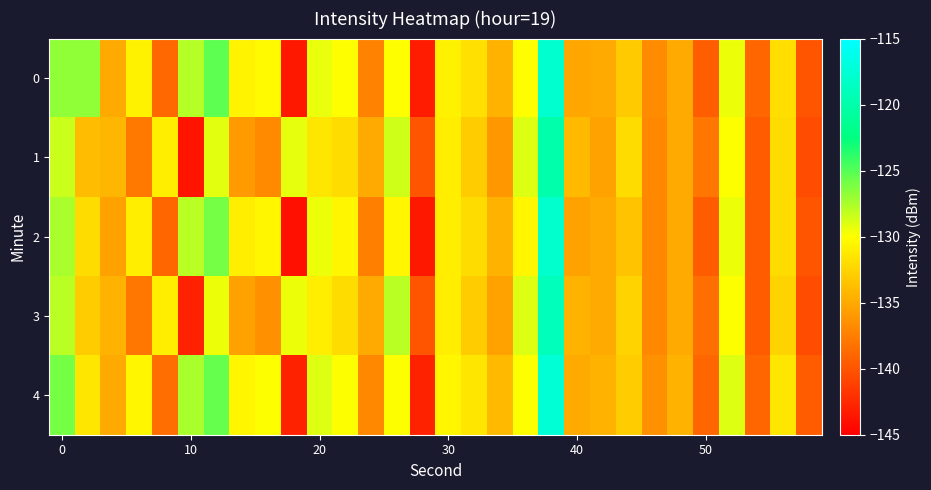

How many data points does each series have?

30